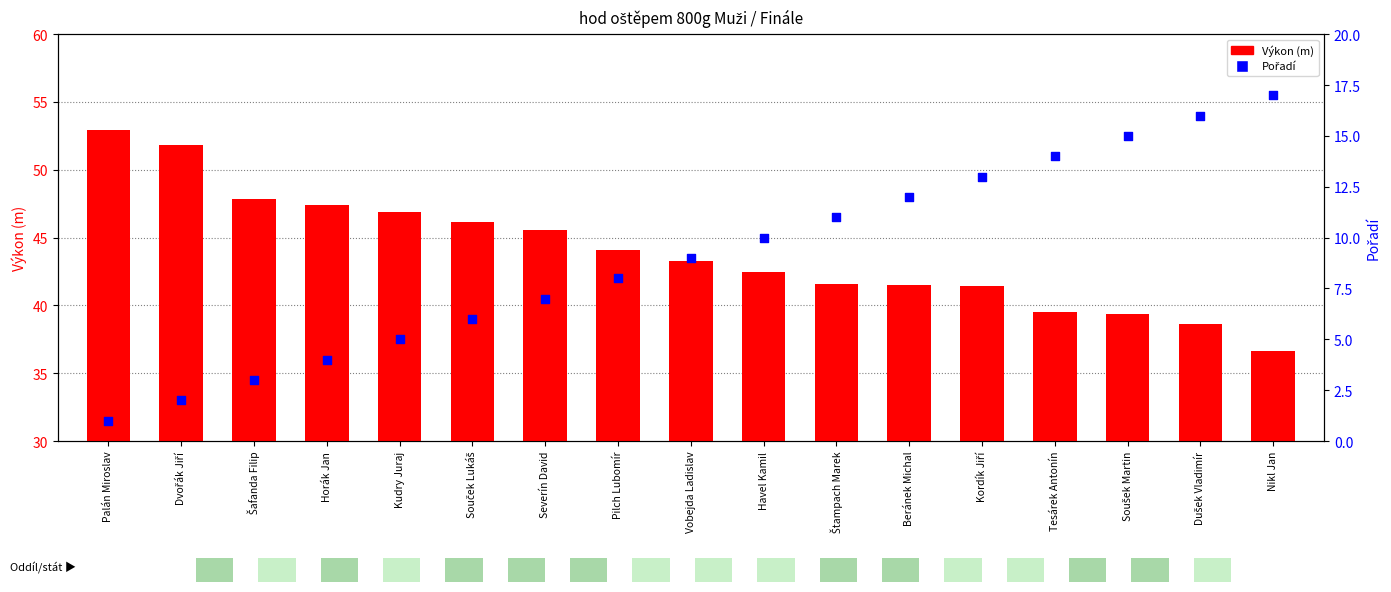

Which series has the largest Y range (max minus min)?

Výkon (m)